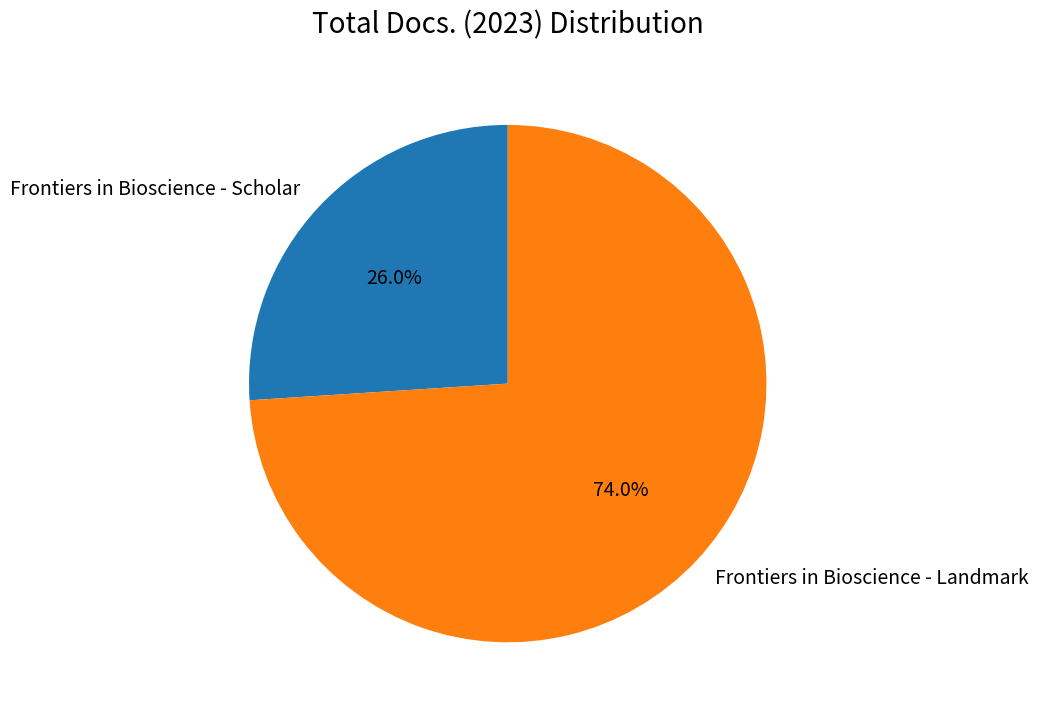

Between Frontiers in Bioscience - Landmark and Frontiers in Bioscience - Scholar, which is larger?

Frontiers in Bioscience - Landmark